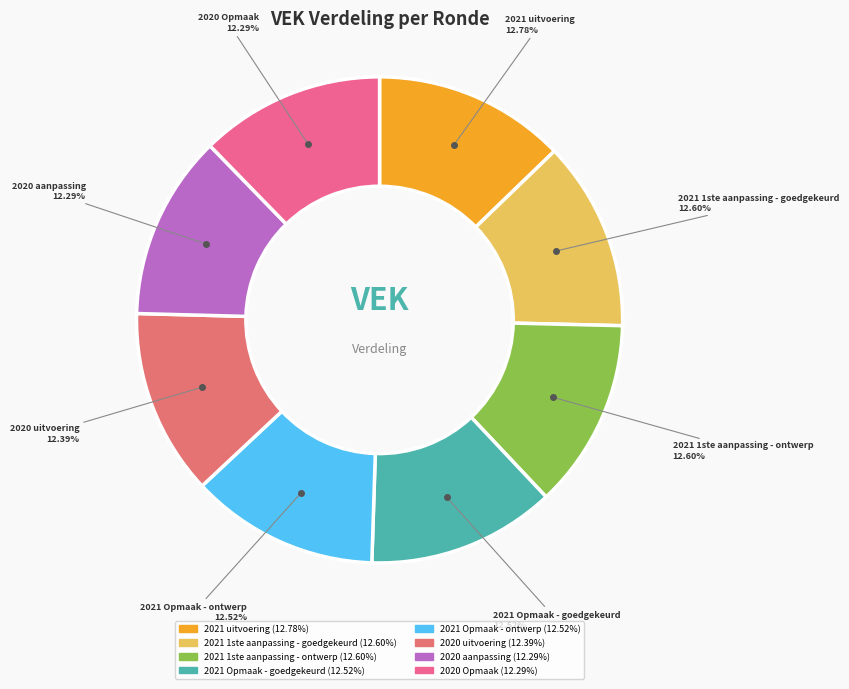

What is the ratio of the value at 2021 1ste aanpassing - goedgekeurd to the value at 2020 Opmaak?

1.0